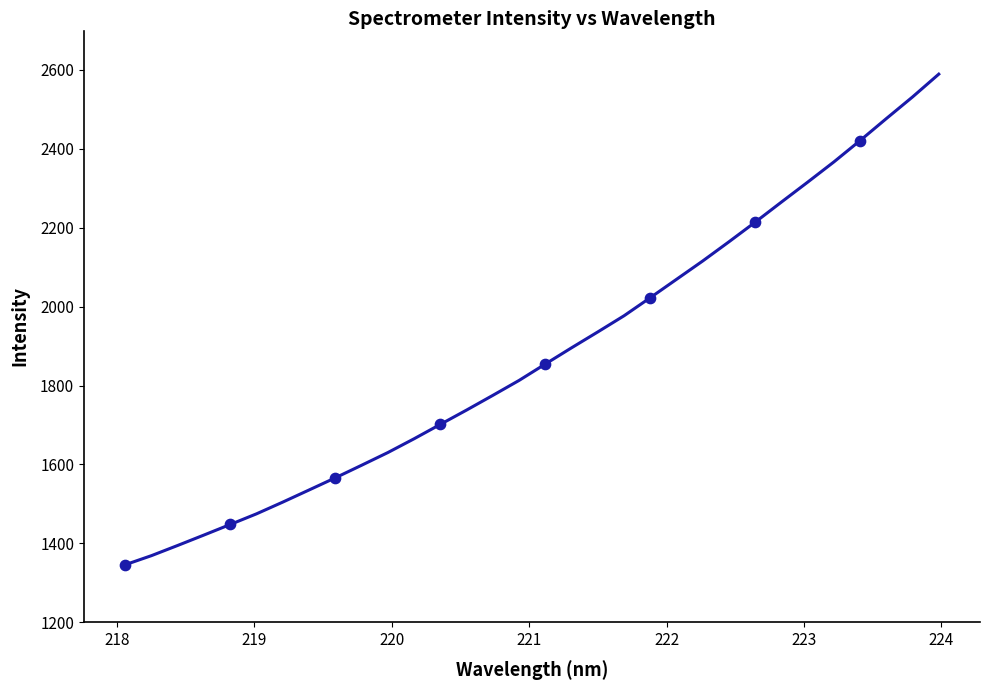

What is the minimum value shown in the chart?

1345.7